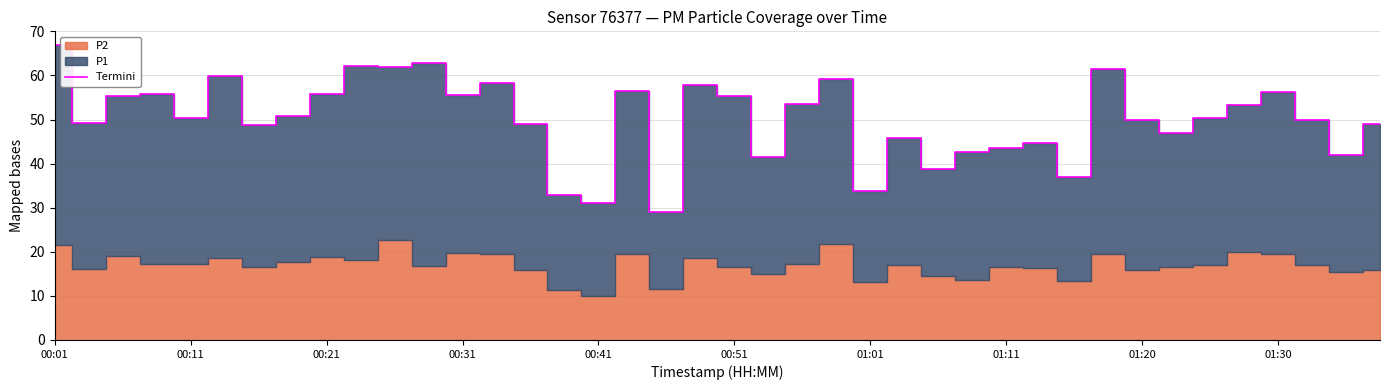

The value of Termini at 00:31 is 75.5. True or false?

False